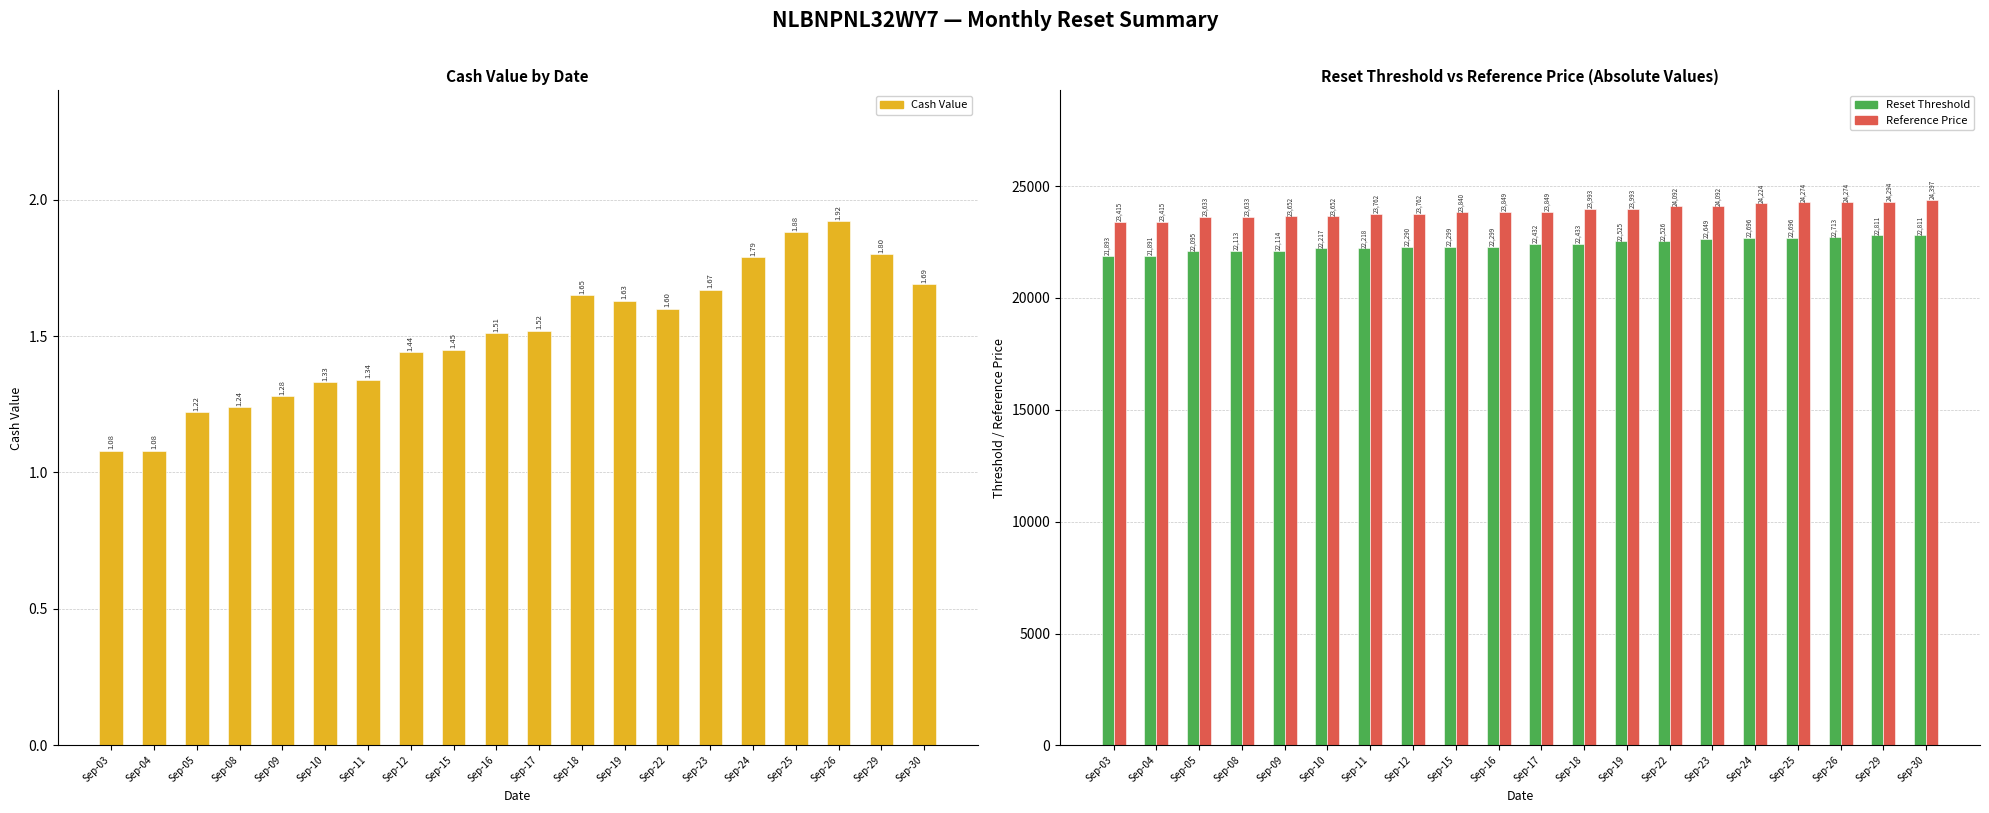

How many data points in Reference Price are less than 23849?

9